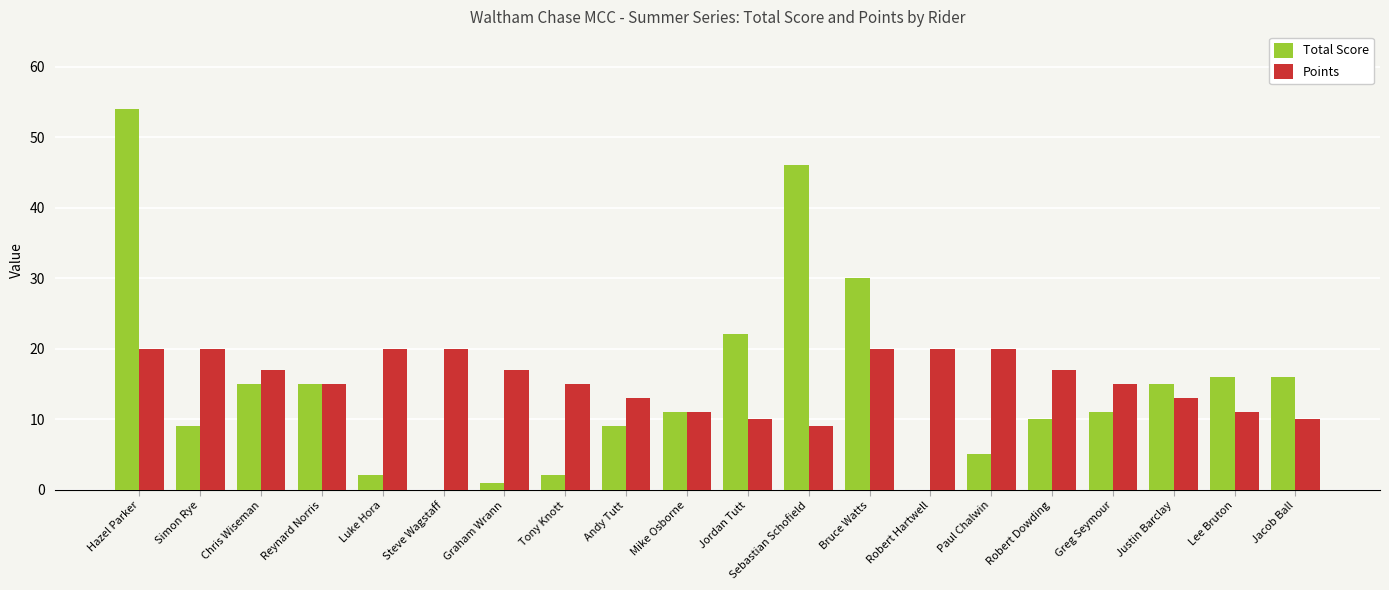

Which category has the highest value across all series?

Hazel Parker